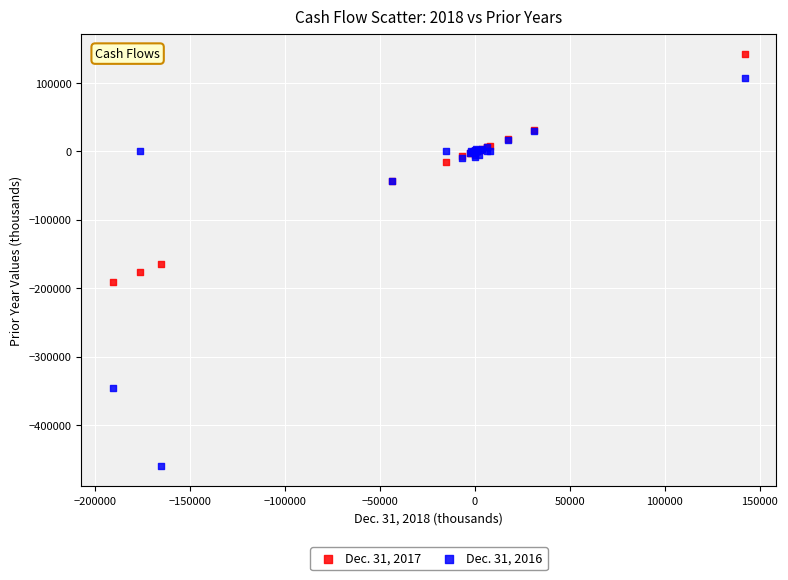

Which series has the widest spread of Y values?

Dec. 31, 2016